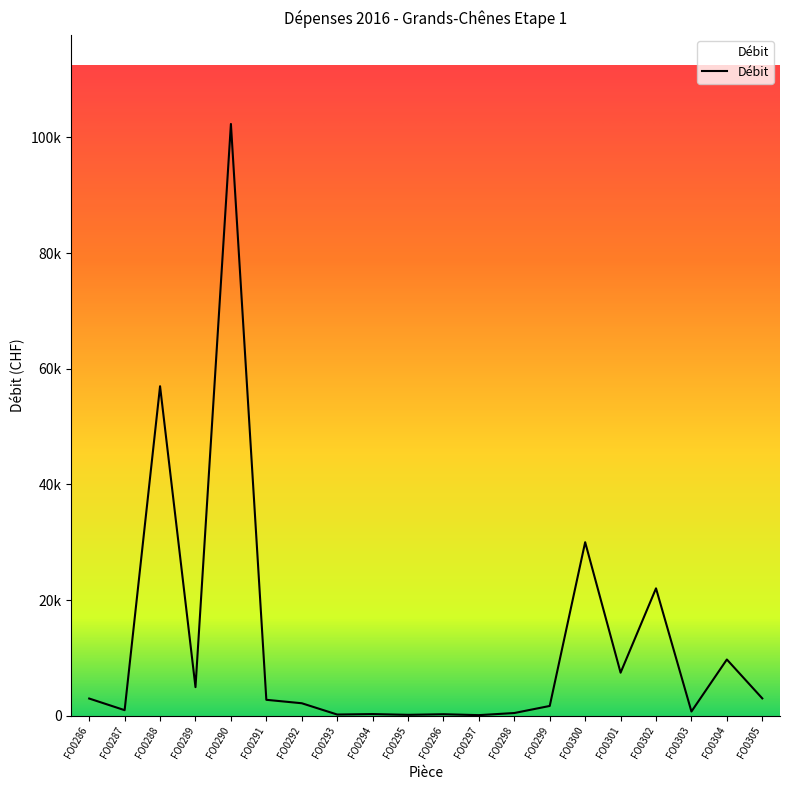

Is this an area chart (filled region under the line)?

Yes